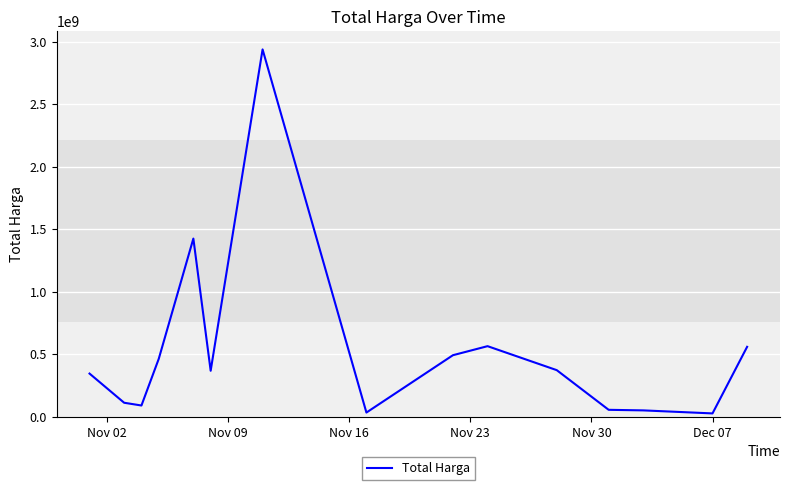

What is the greatest value displayed?

2938963240